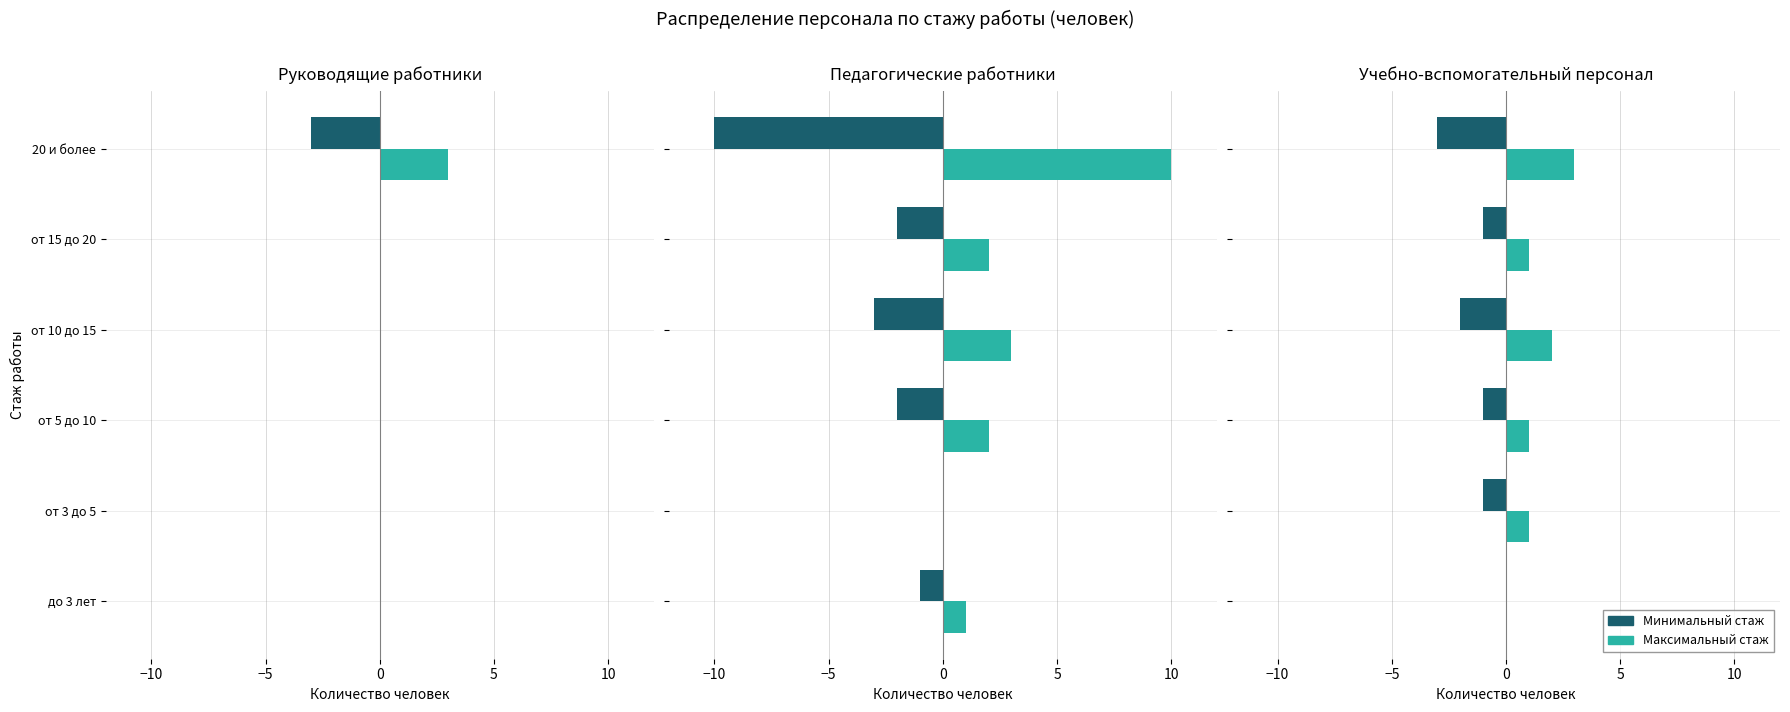

Which series changed the most between от 5 до 10 and от 10 до 15?

Максимальный стаж